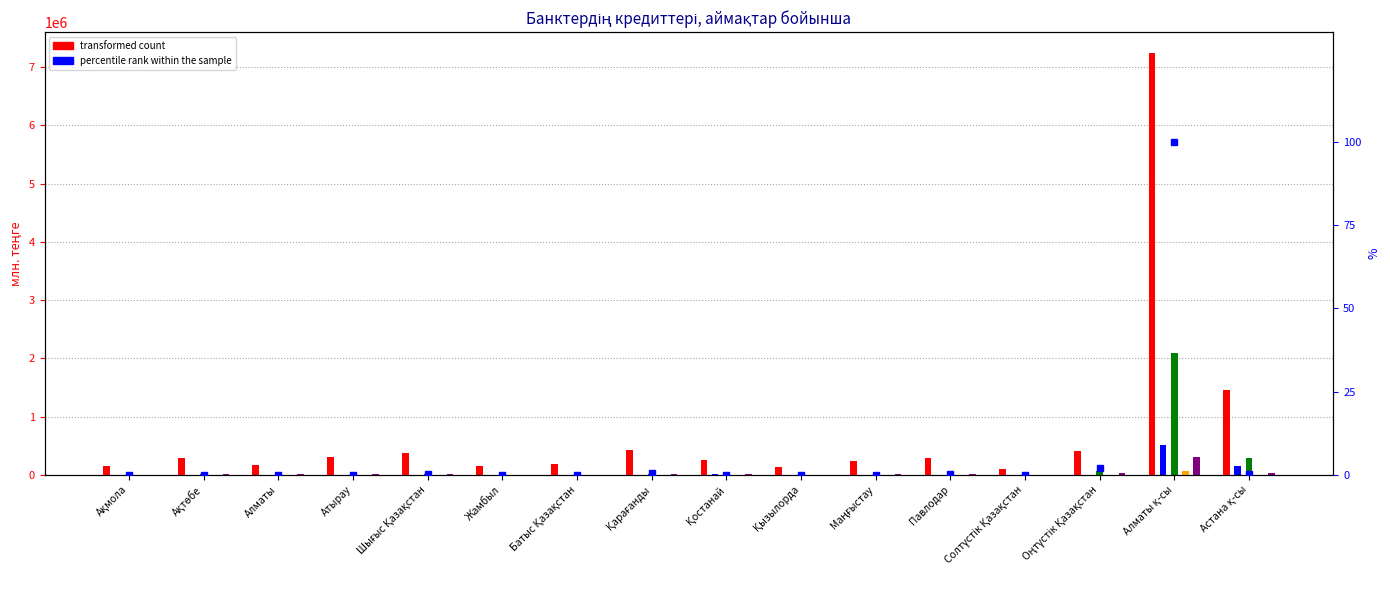

Read the value at Алматы қ-сы.

100.0